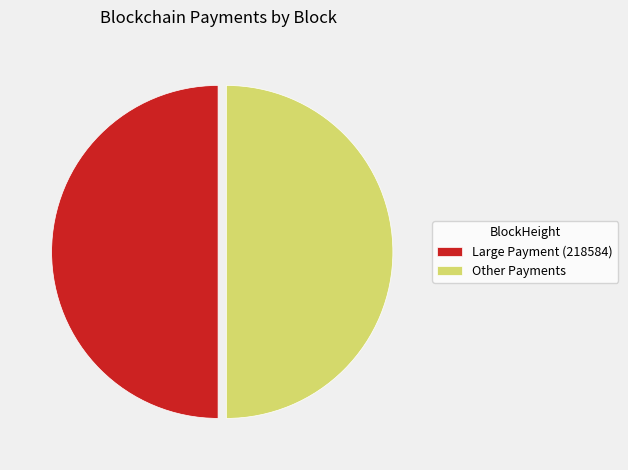

The Other Payments slice represents 59% of the pie. True or false?

False